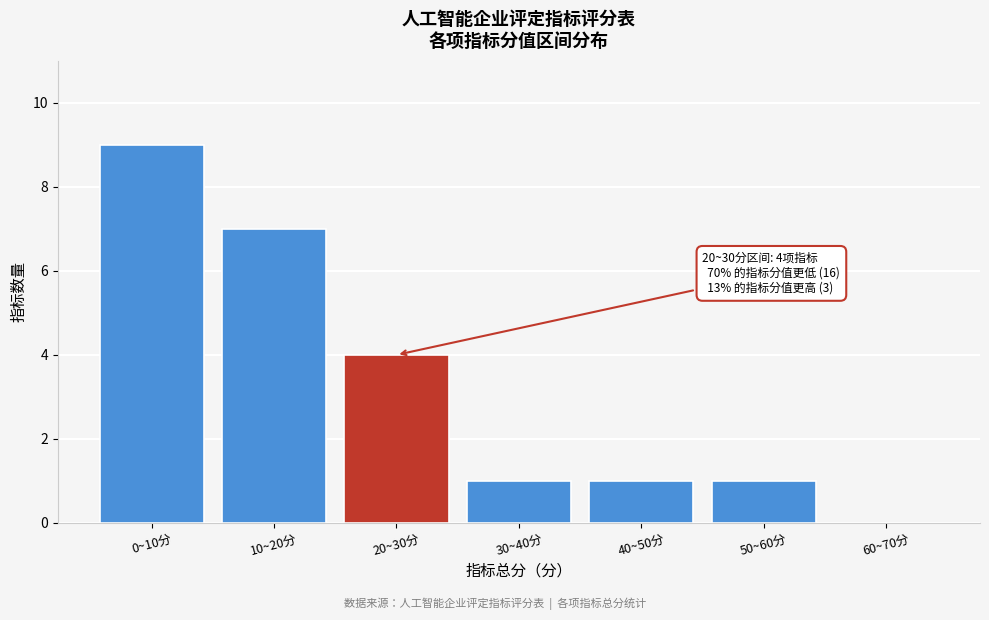

Reading left to right, extract all data points from this chart.

0~10分=9	10~20分=7	20~30分=4	30~40分=1	40~50分=1	50~60分=1	60~70分=0